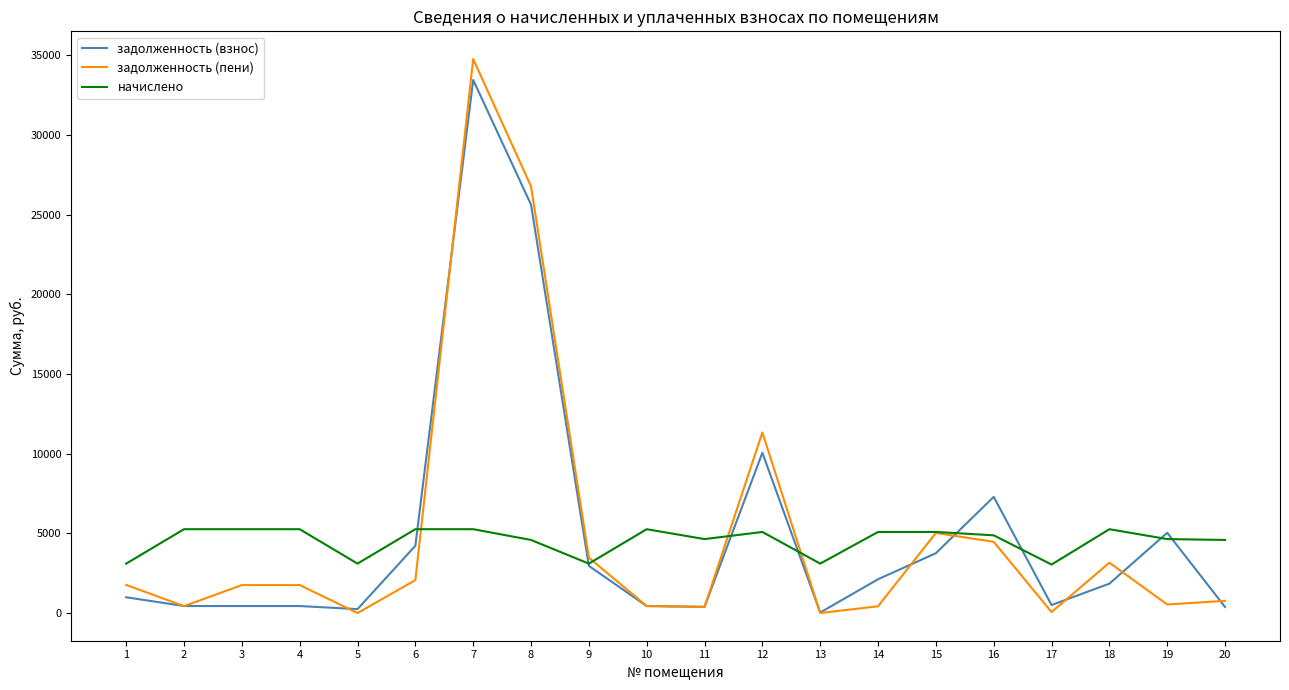

What is the maximum value for задолженность (пени)?

34769.6